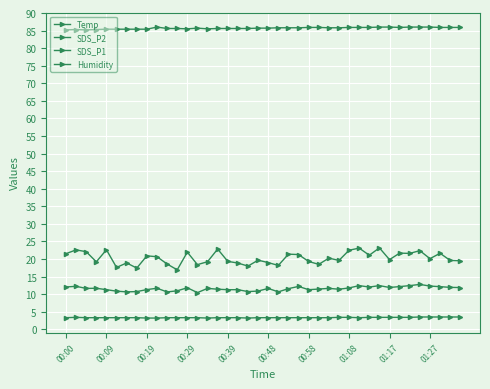

True or false: SDS_P2 and Temp cross at least once.

False